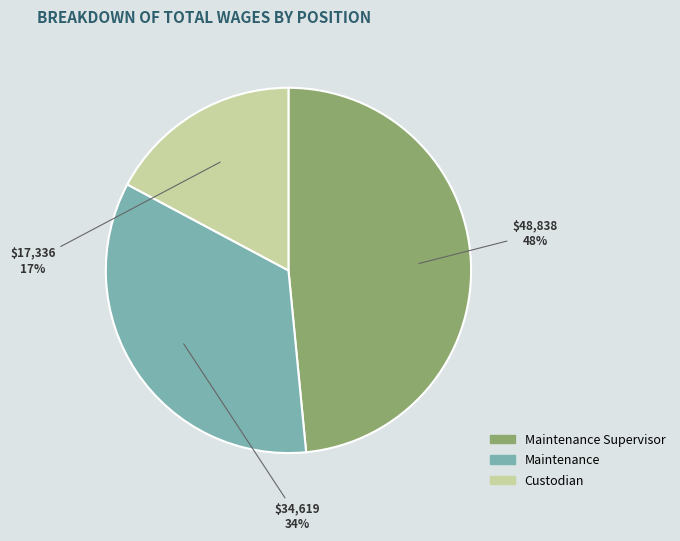

Does any single category account for the majority?

No